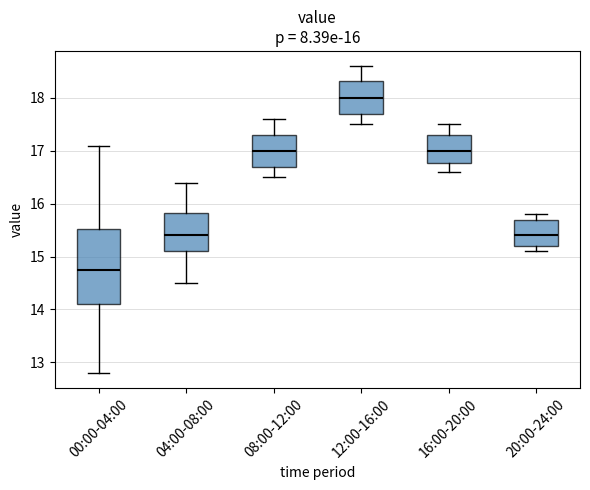

Which box is the tallest, from its lower edge to its upper edge?

00:00-04:00